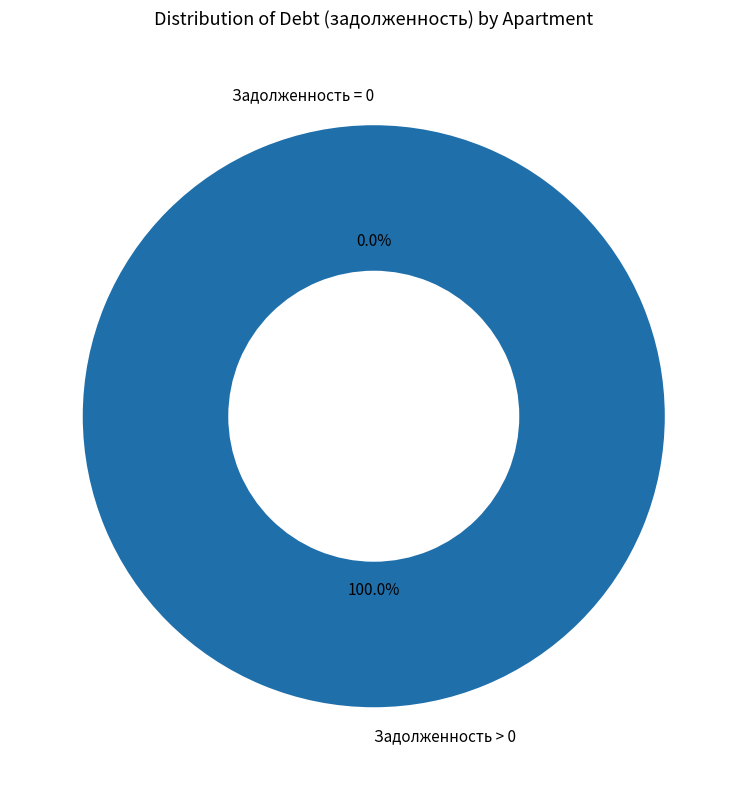

Does 15 represent more than half of the total?

No